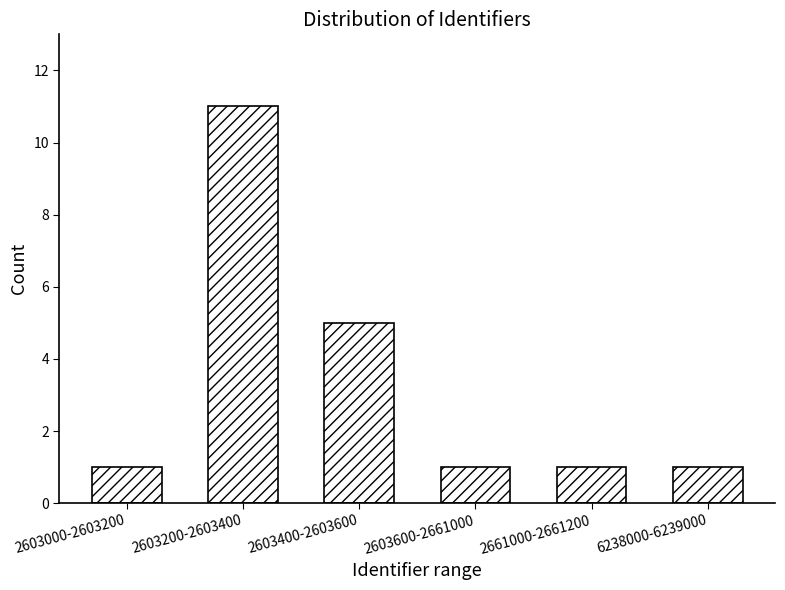

Reading left to right, what are all the values shown in this chart?

1	11	5	1	1	1